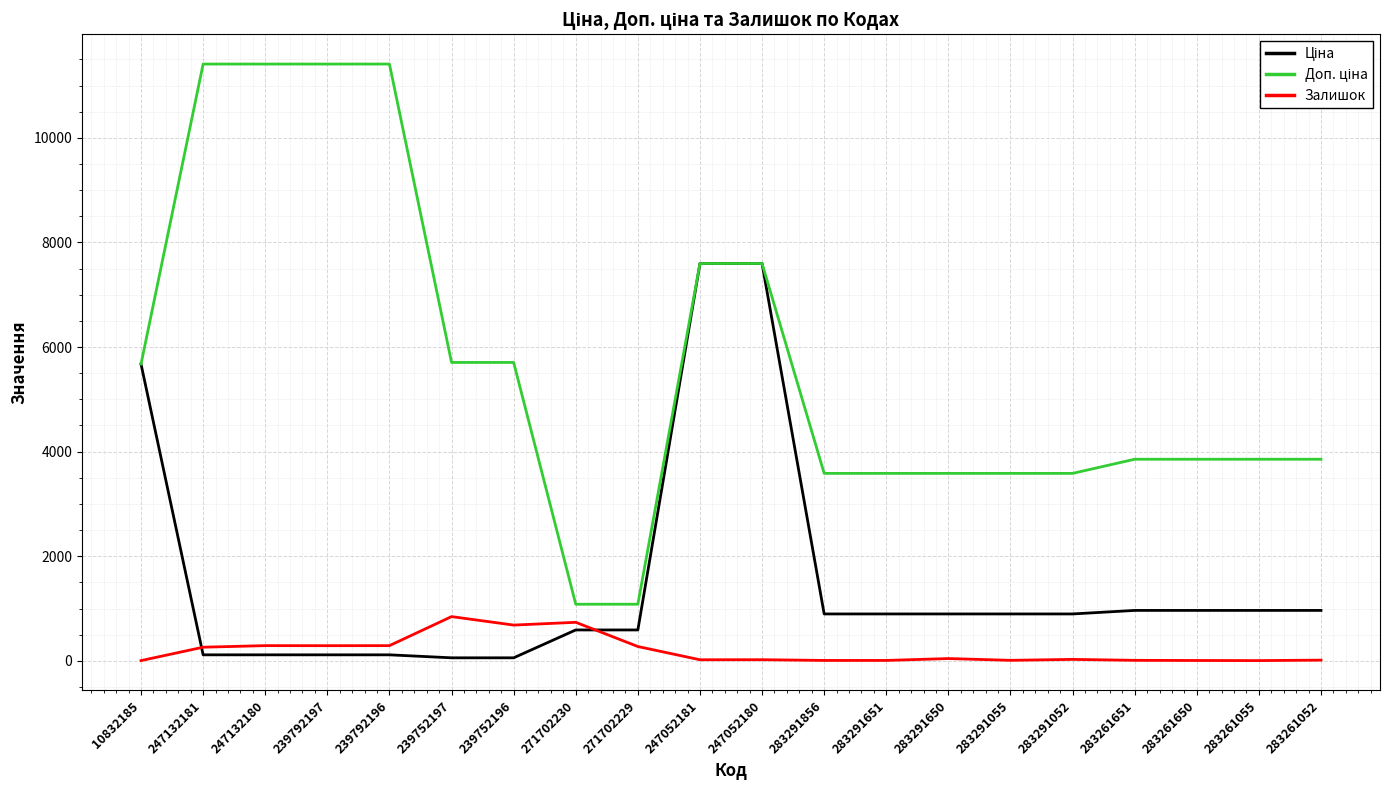

Does the chart have visible grid lines?

Yes